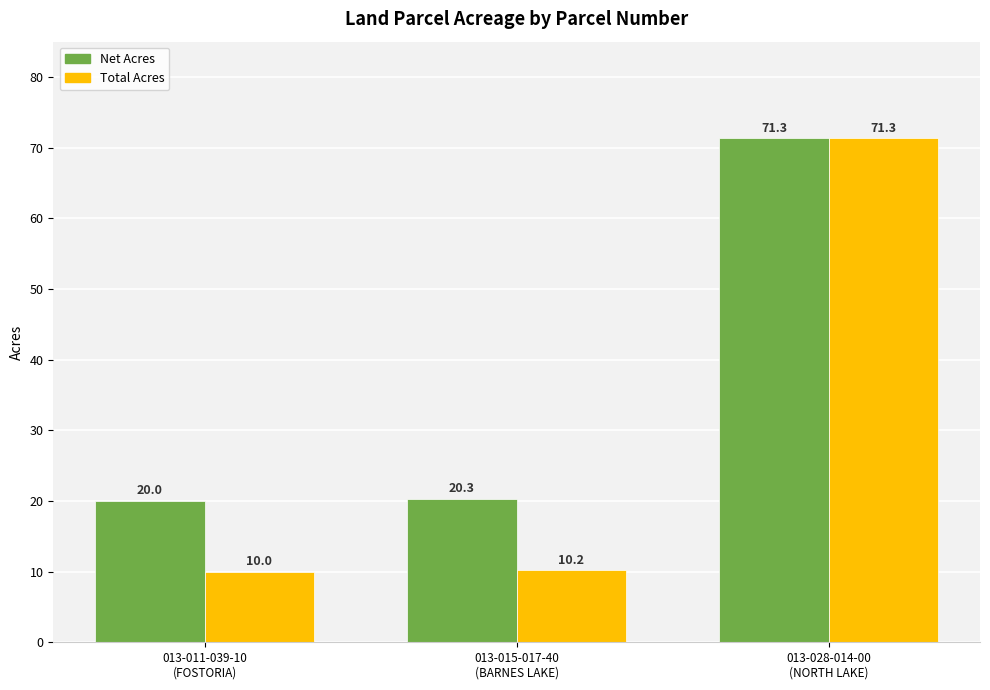

The Total Acres series shows 71.3 at 013-028-014-00
(NORTH LAKE). True or false?

True